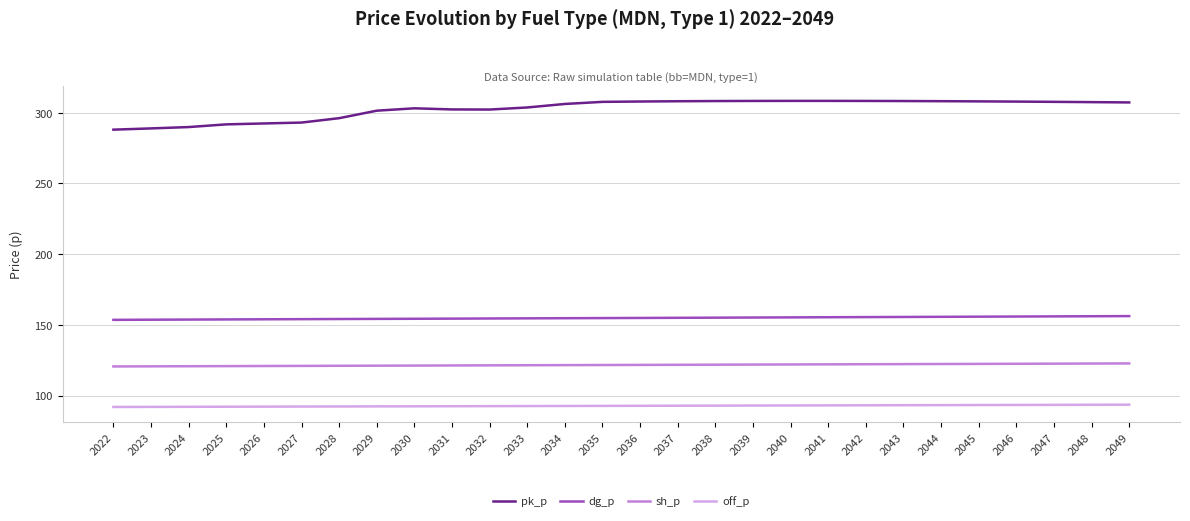

What is the spread (max minus min) of values at 2028?

203.8